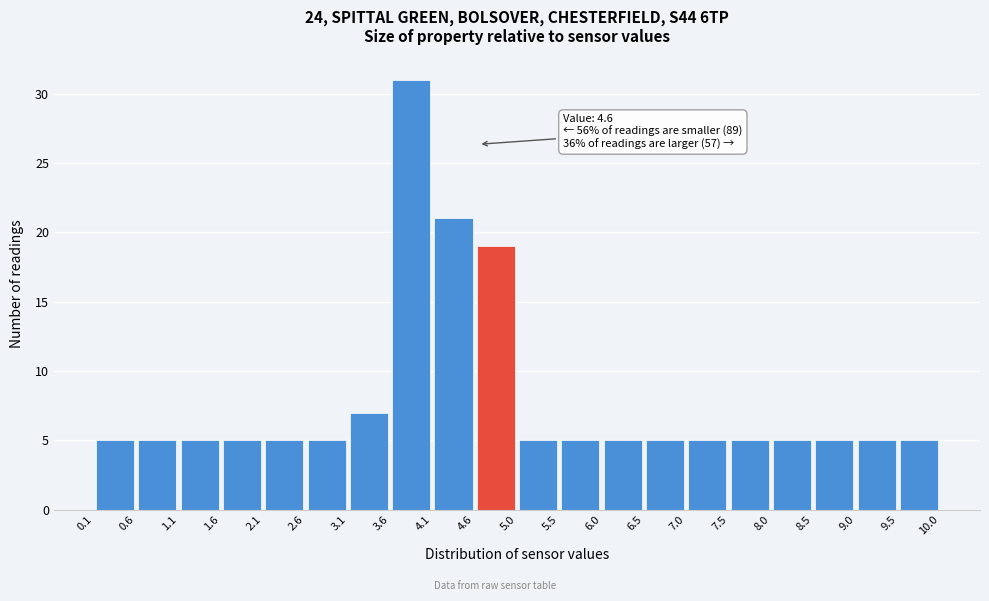

Over which range of the x-axis is the bar tallest?

3.6 to 4.1